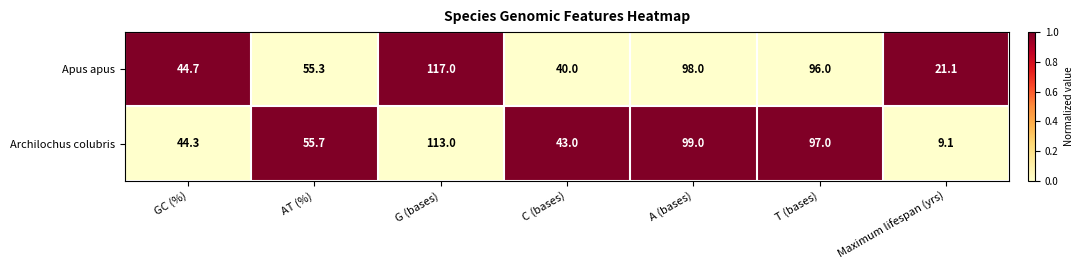

Which series has the largest total across all categories?

Apus apus